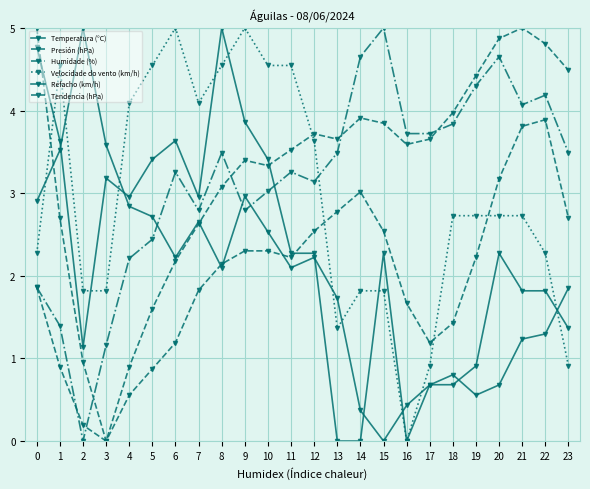

How many values in the Velocidade do vento (km/h) series exceed 2?

16